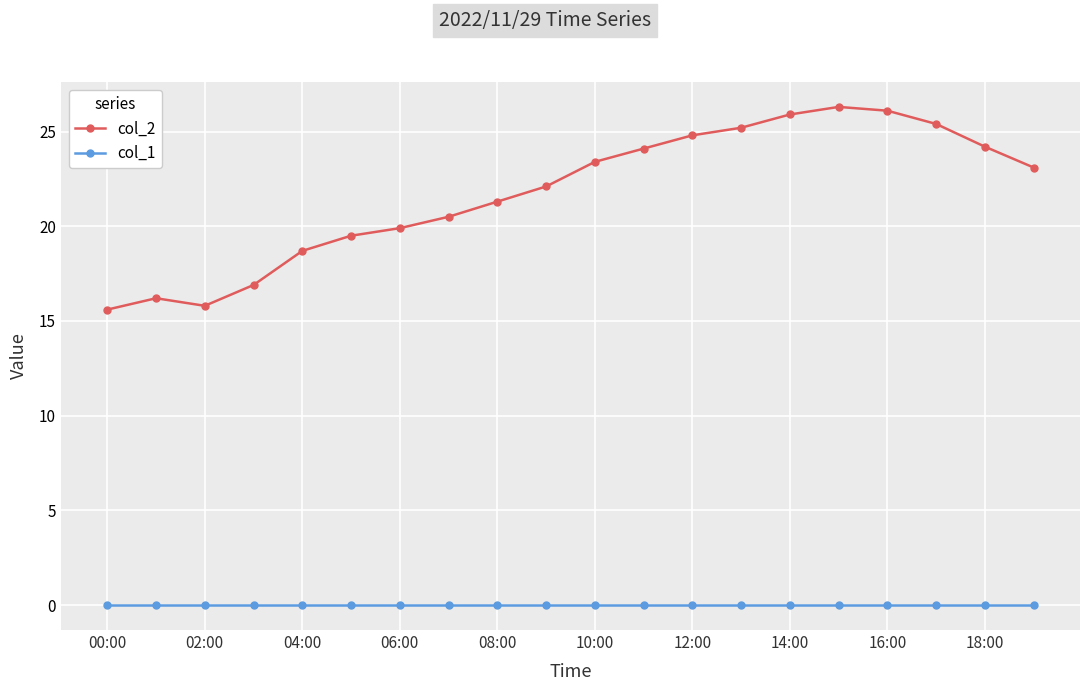

What is the maximum value shown in the chart?

26.3